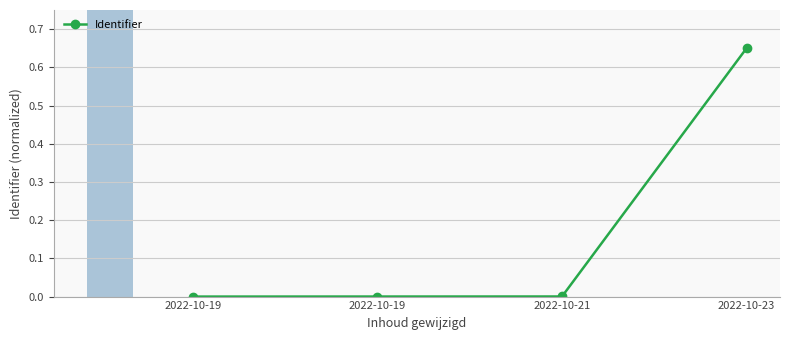

List the labels in order of value, smallest first.

2022-10-19, 2022-10-19, 2022-10-21, 2022-10-23